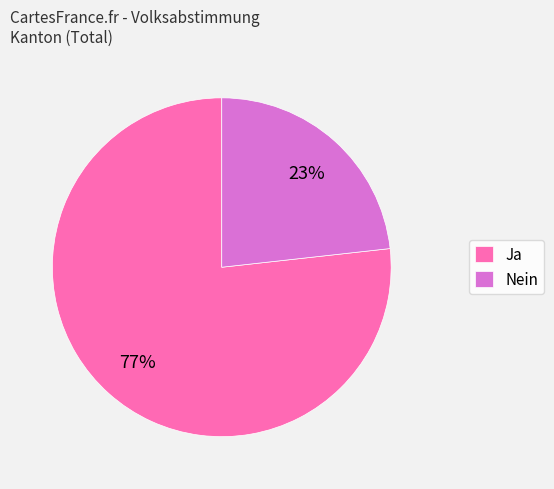

Is it true that Ja is 66% of the pie?

False